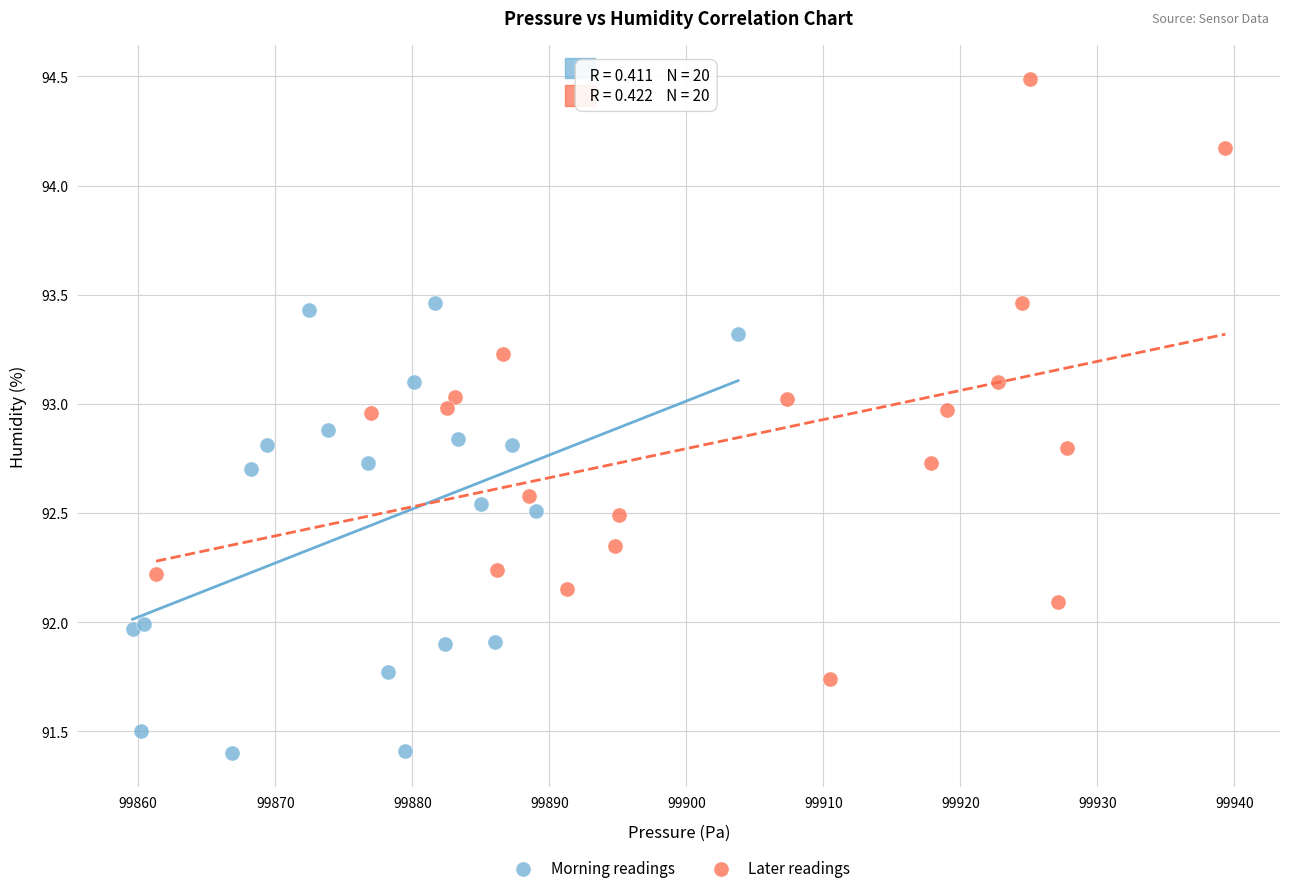

Which series contains the highest Y value?

Later readings